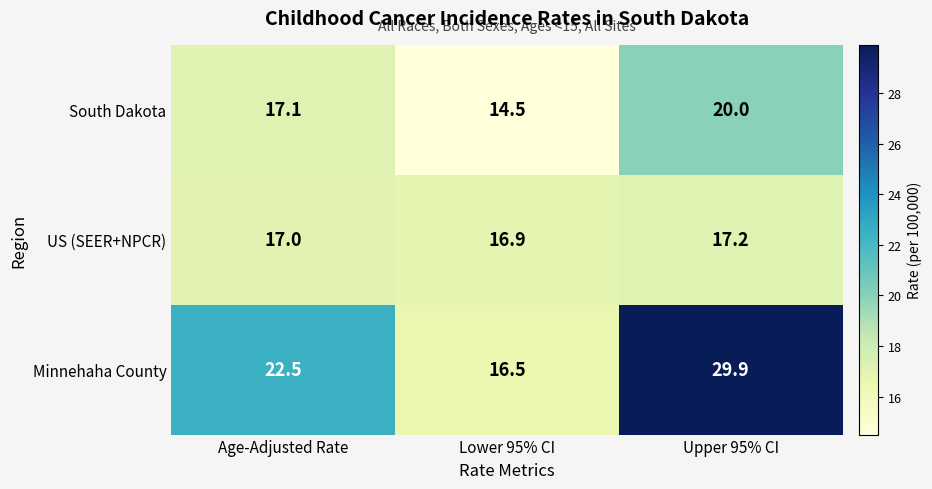

What is the sum of the Minnehaha County values at Lower 95% CI and Upper 95% CI?

46.4